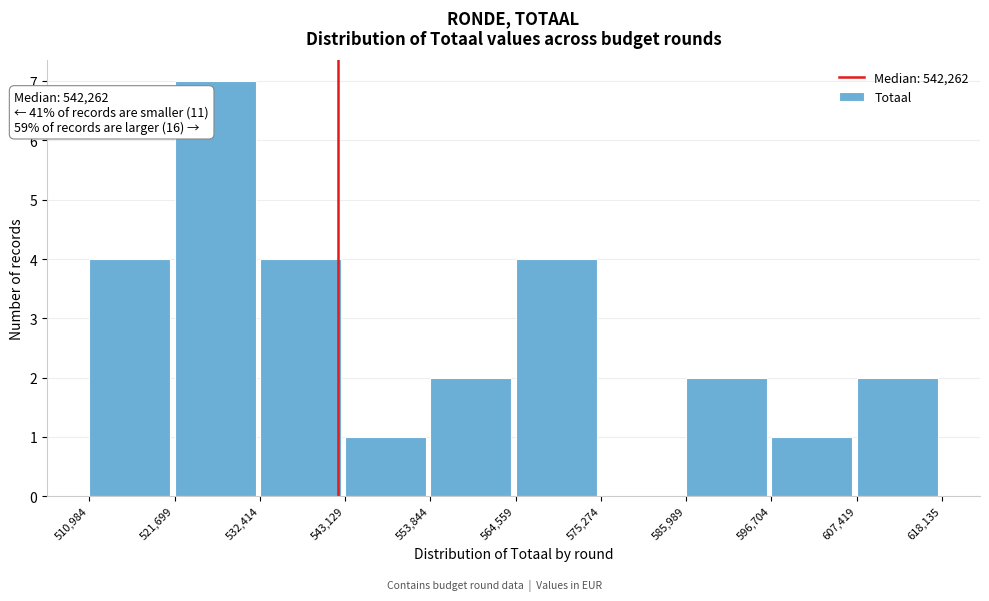

Over which range of the x-axis is the bar tallest?

521,699 to 532,414